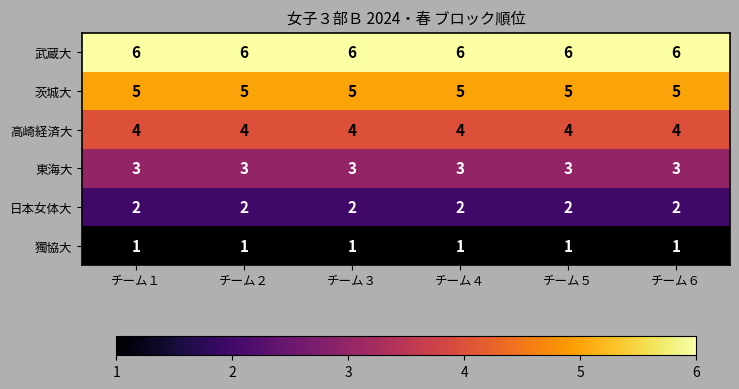

Rank the series by their average value, from lowest to highest.

獨協大, 日本女体大, 東海大, 高崎経済大, 茨城大, 武蔵大